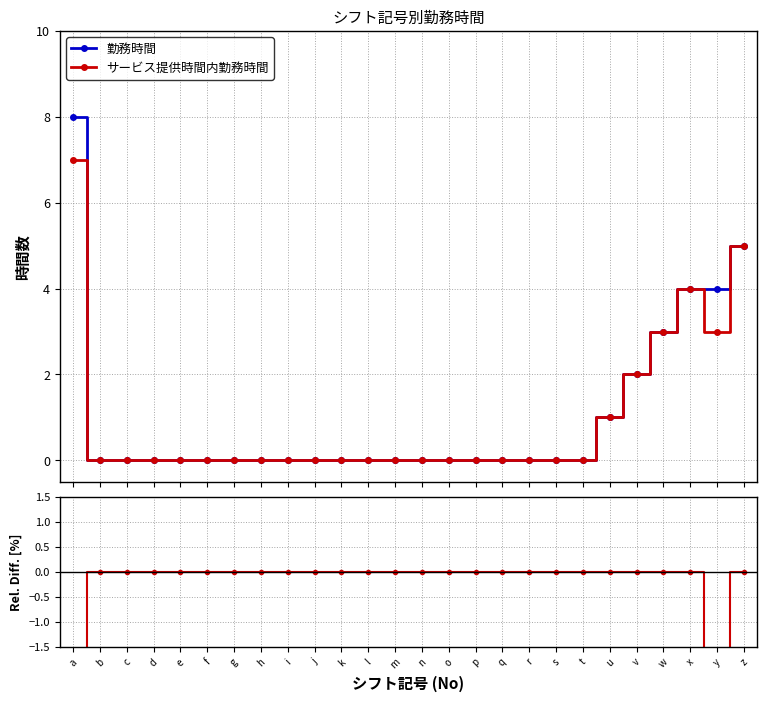

Which series changed the most between h and i?

勤務時間